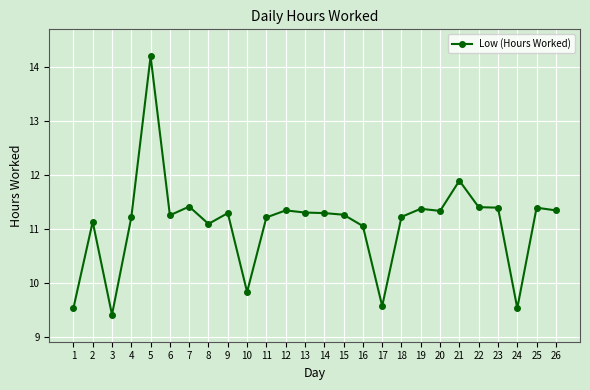

What is the ratio of the value at 14 to the value at 24?

1.2